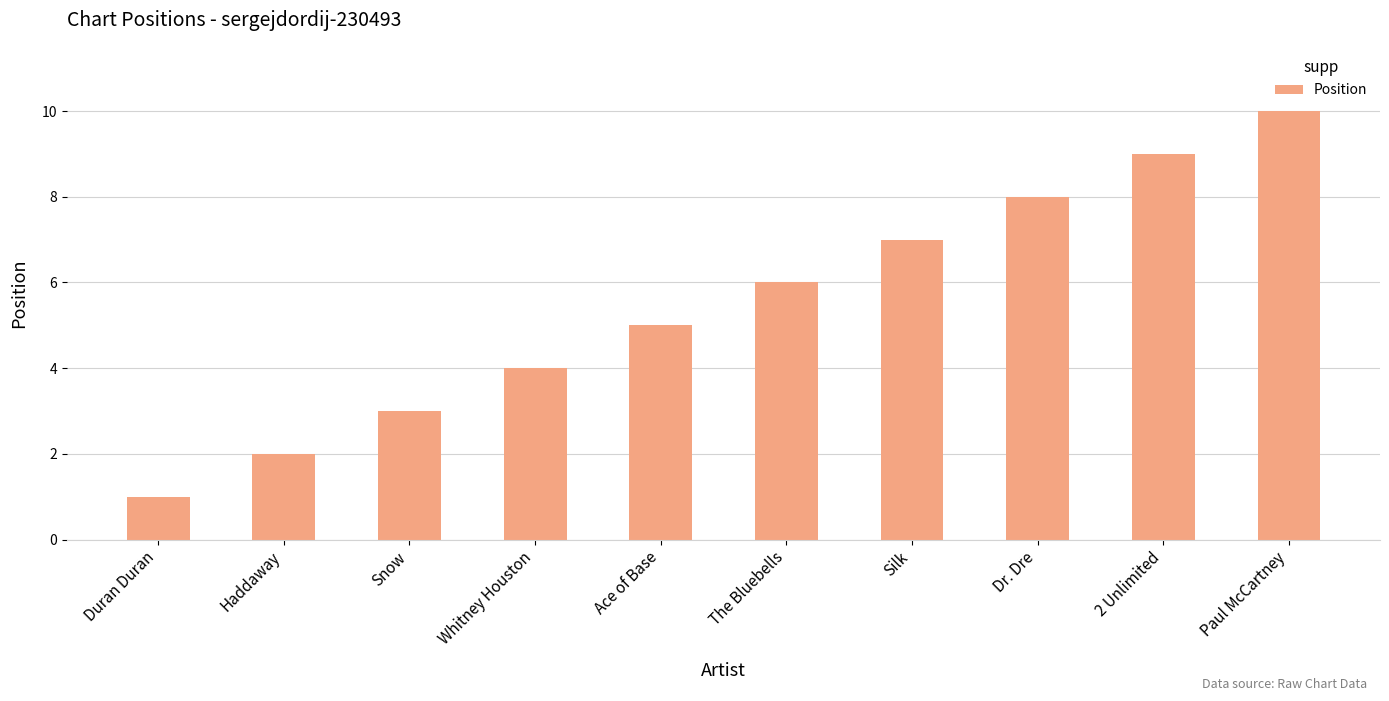

What is the approximate value at Duran Duran?

1